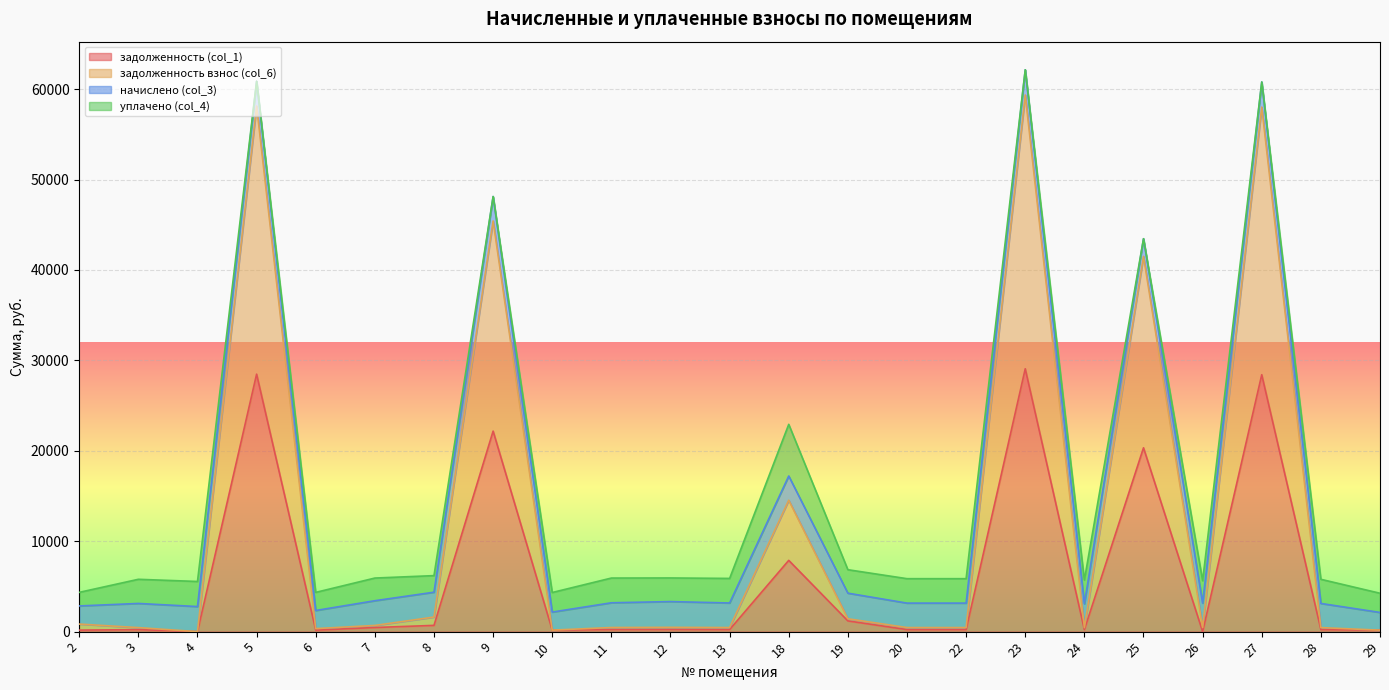

How many data points in задолженность взнос (col_6) are less than 455?

11